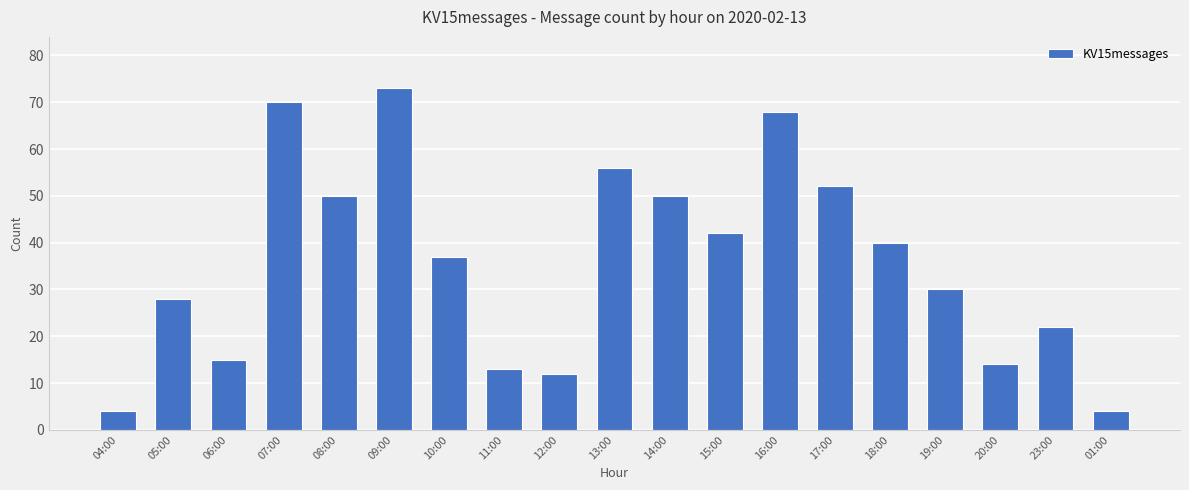

What is the value of the 4th bar from the left?

70